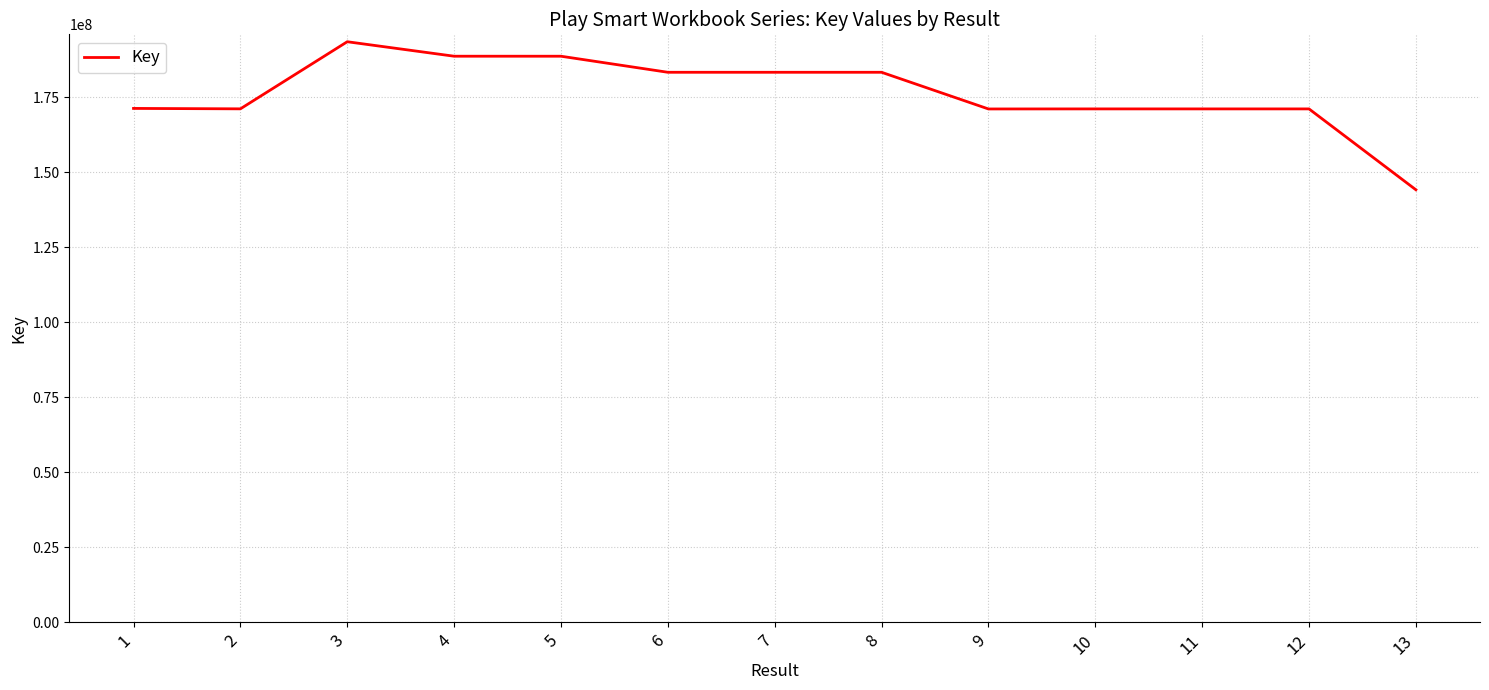

What is the sum of the values at 4 and 9?

359780252